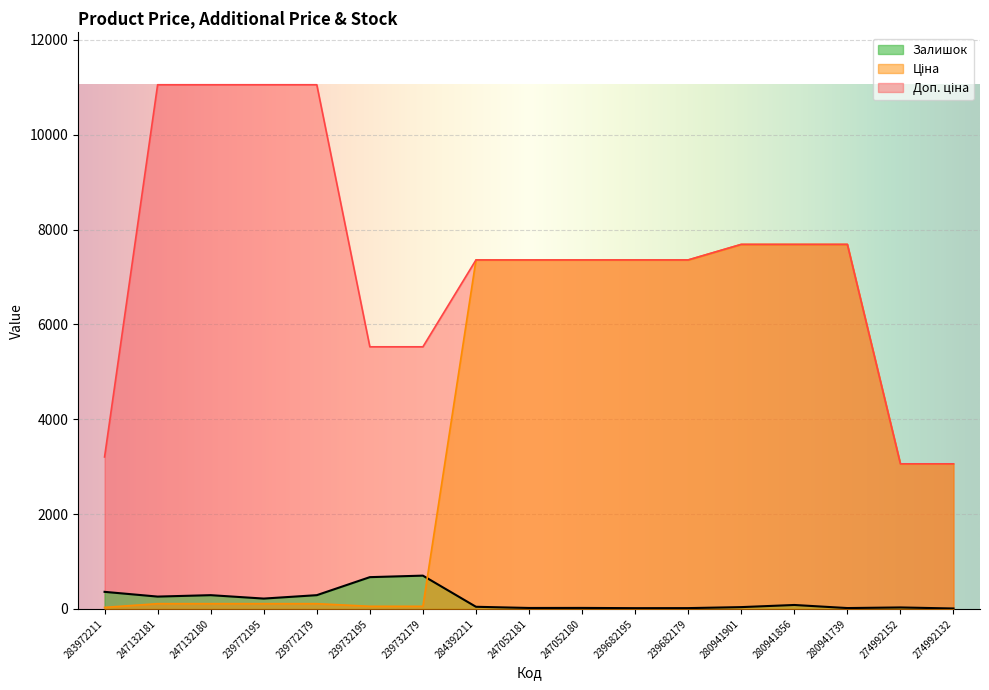

At how many categories does at least one series exceed 410?

17